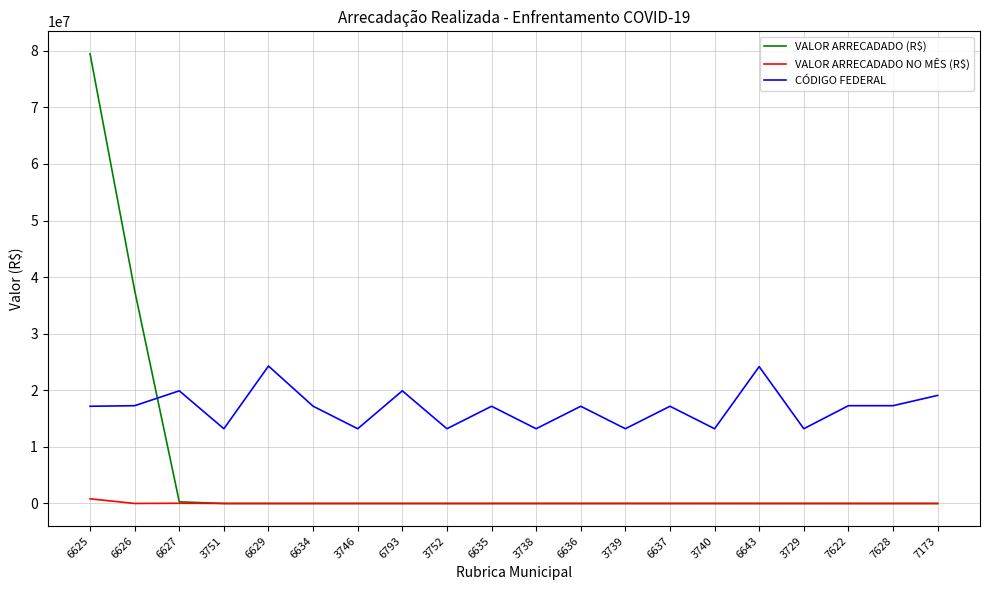

What is the total value across all series at 3746?

13210011.1